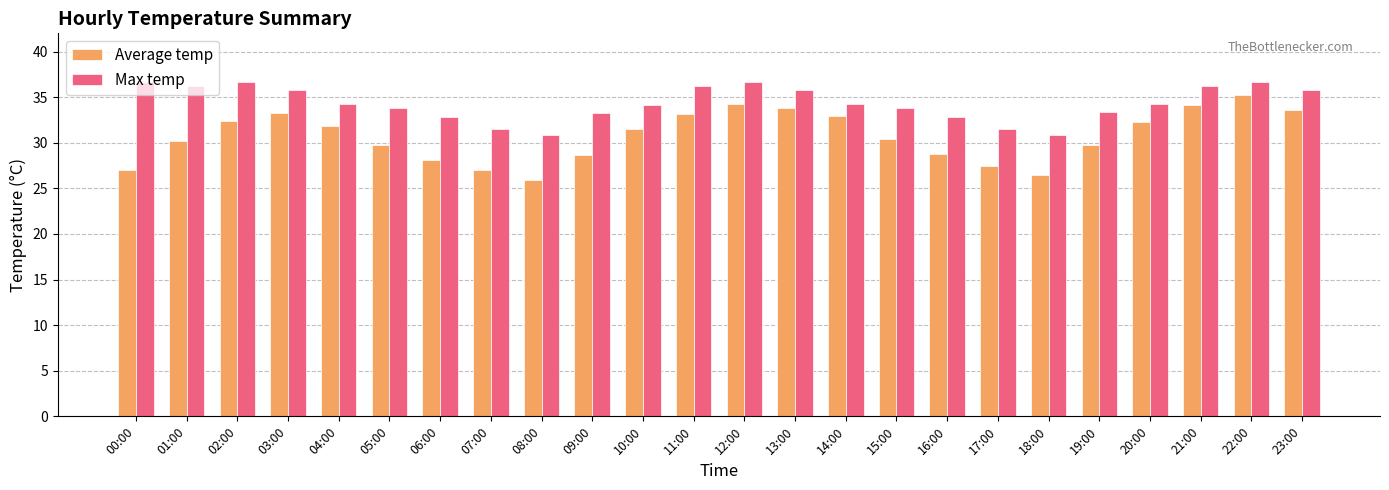

What is the sum of the Max temp values at 18:00 and 13:00?

66.6